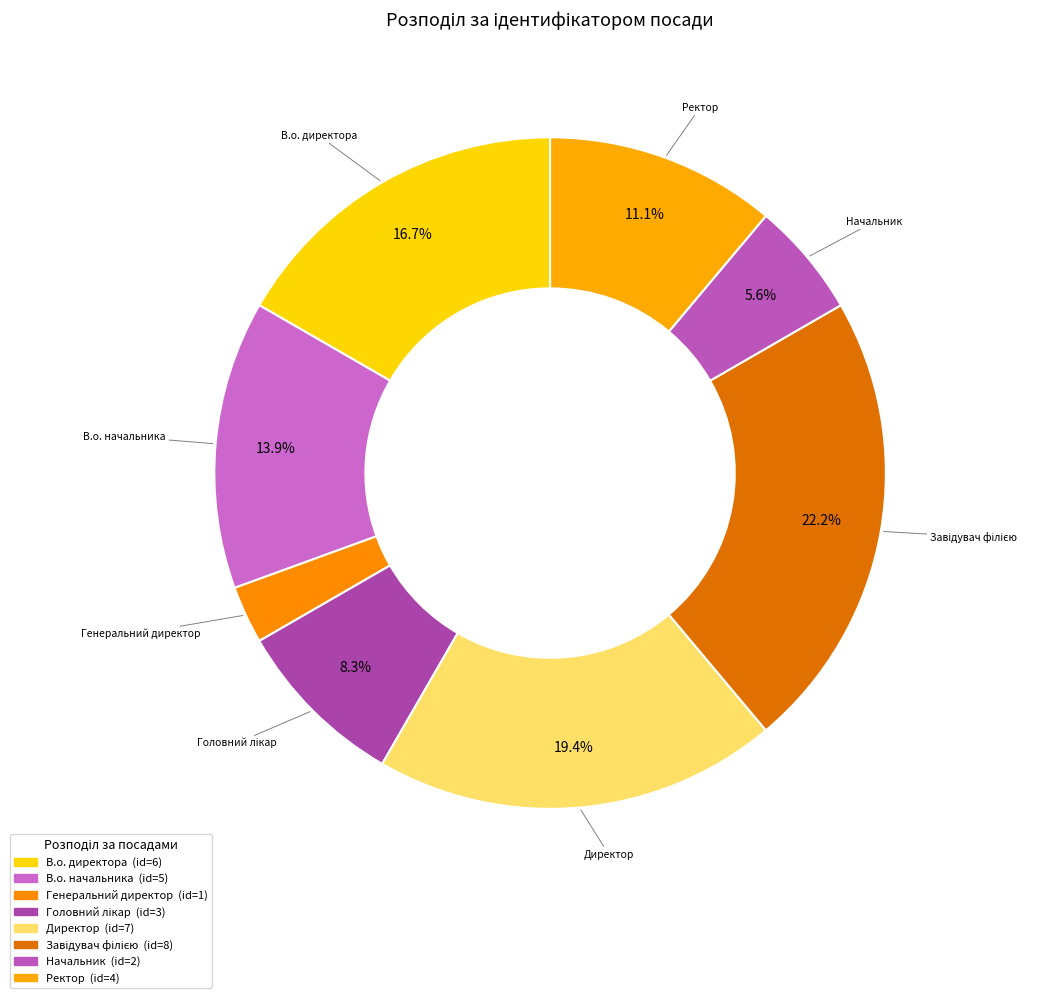

Count the number of slices in the pie.

8